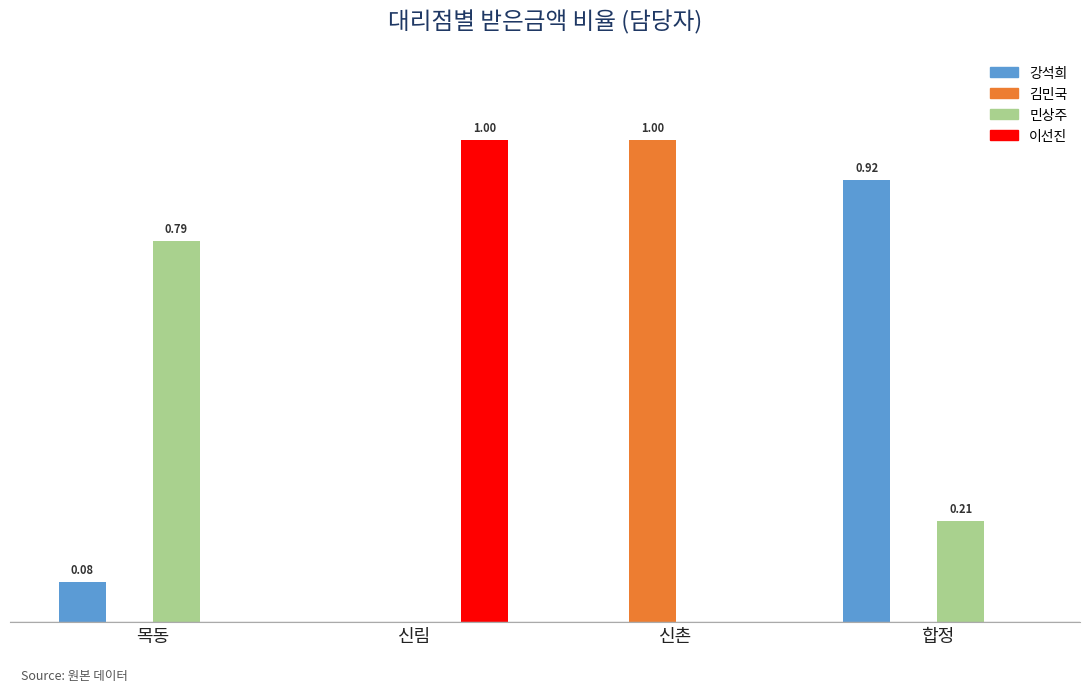

Between 신림 and 합정, which series saw the biggest shift?

이선진